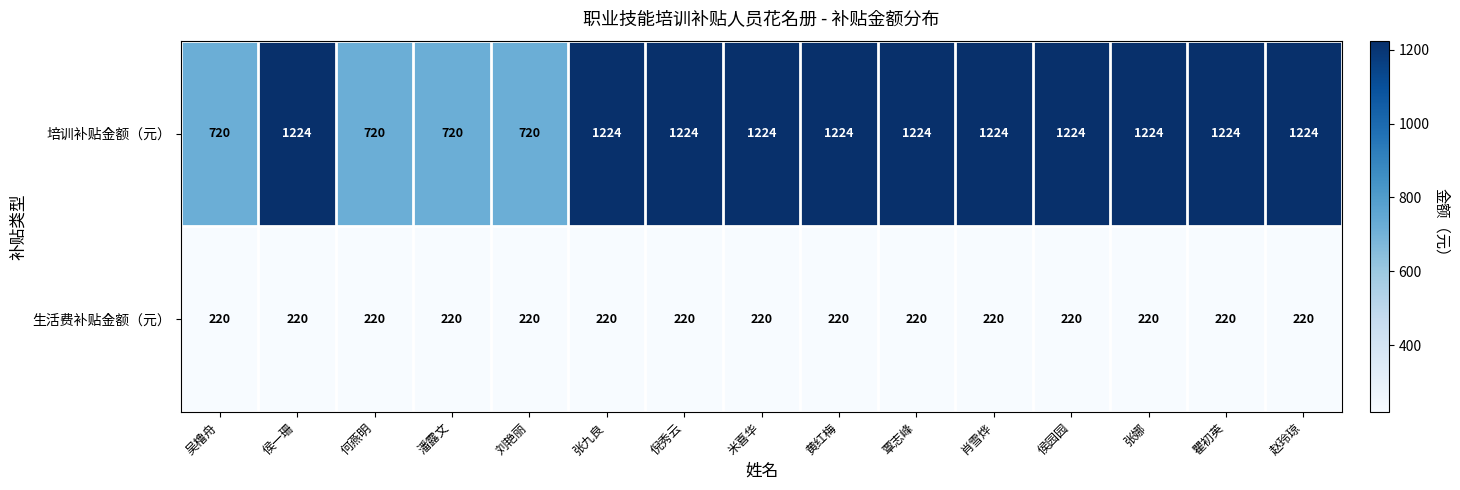

Which series has the largest range (max minus min)?

培训补贴金额（元）